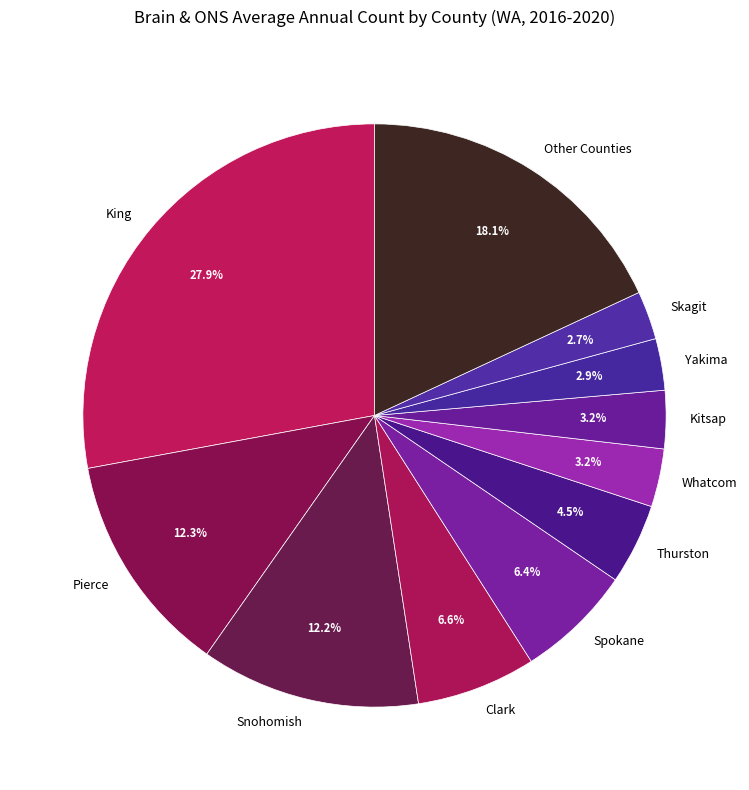

Does any single category account for the majority?

No